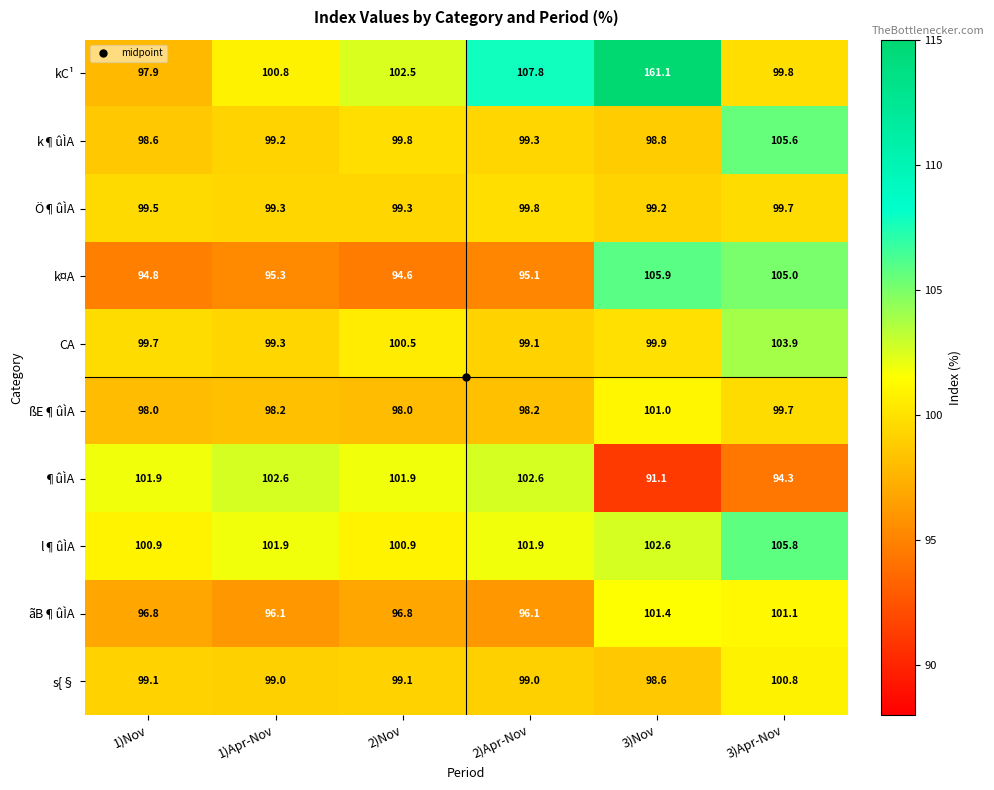

What is the difference between the maximum and minimum values in the l¶ûÌA series?

4.9